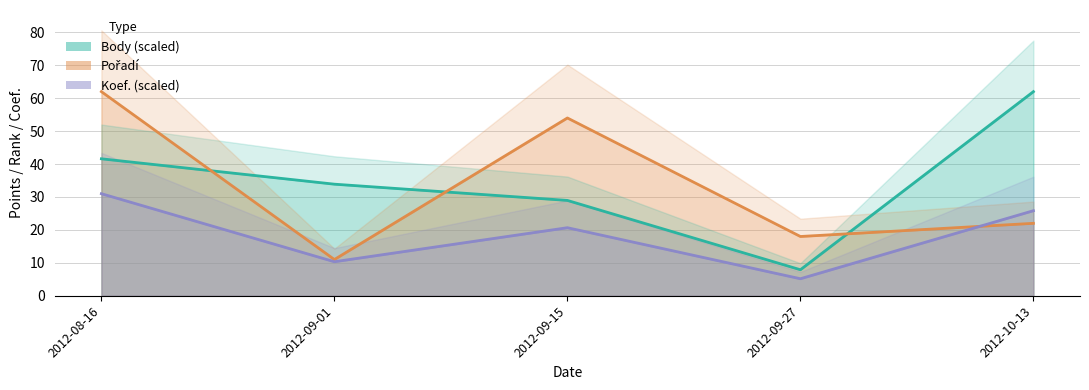

Is the value of Body (line) at 2012-09-01 greater than the value of Koef. (line) at 2012-10-13?

Yes